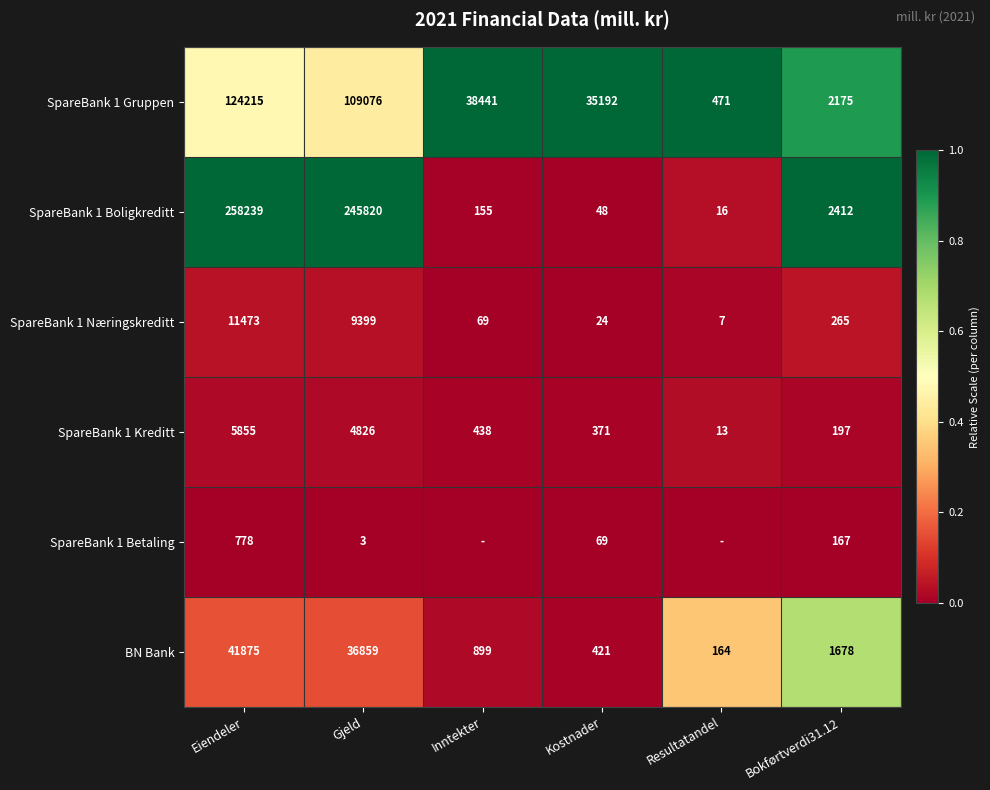

What is the average value of the SpareBank 1 Kreditt series?

1950